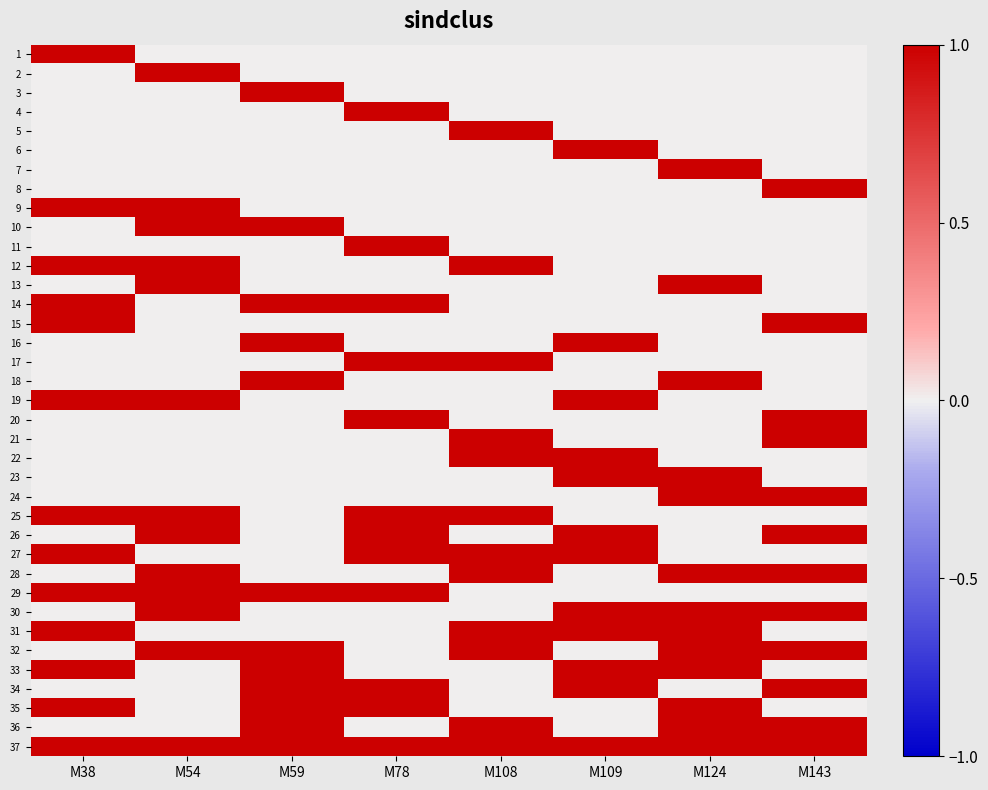

What is the total value across all series at M59?

12